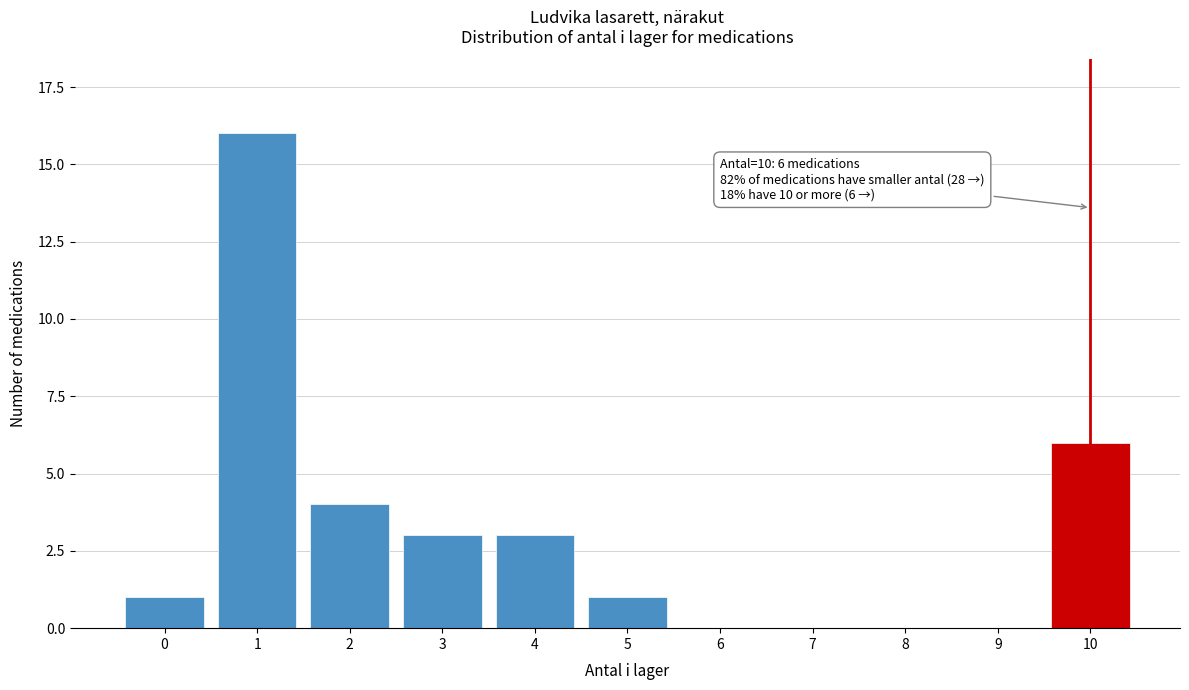

Reading left to right, extract all data points from this chart.

0=1	1=16	2=4	3=3	4=3	5=1	6=0	7=0	8=0	9=0	10=6